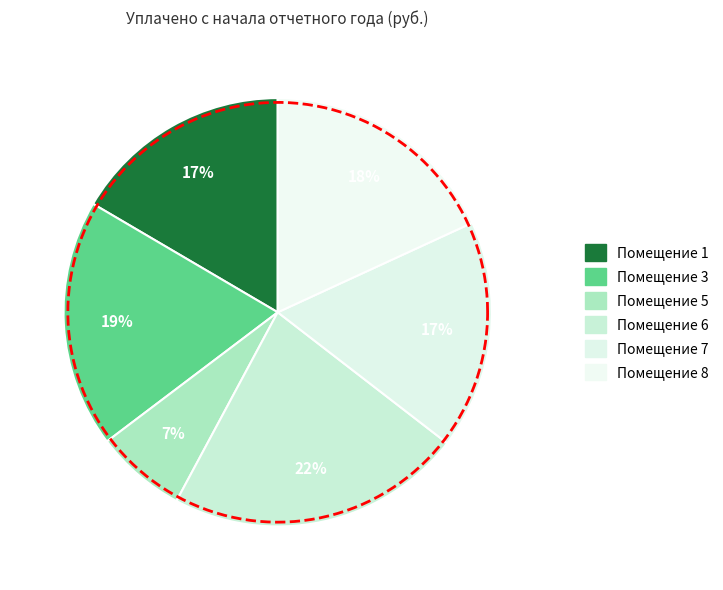

What percentage is the 3 slice, to the nearest percent?

19%